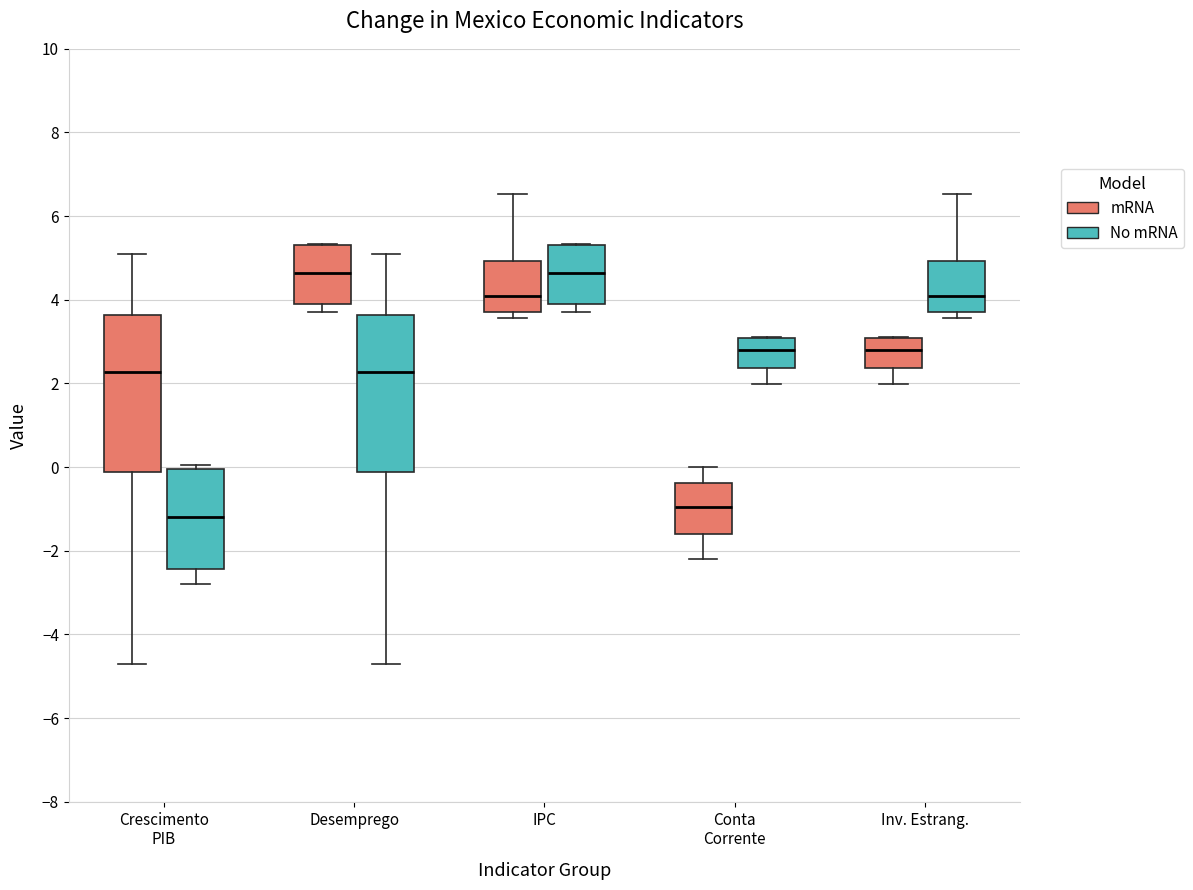

Reading left to right, transcribe this box plot: for each box, give where its median line is, the range the box spans, and where its two whiskers end, as read against the y-axis. The values are not printed on the chart, so give them approximately, as read against the axis.

Crescimento PIB (mRNA): median 2.2, box -0.2 to 3.6, whiskers -4.8 to 5.2
Crescimento PIB (No mRNA): median -1.2, box -2.4 to 0.0, whiskers -2.8 to 0.0 (just above the box's upper edge)
Desemprego (mRNA): median 4.6, box 4.0 to 5.4, whiskers 3.8 to 5.4
Desemprego (No mRNA): median 2.2, box -0.2 to 3.6, whiskers -4.8 to 5.2
IPC (mRNA): median 4.0, box 3.8 to 5.0, whiskers 3.6 to 6.6
IPC (No mRNA): median 4.6, box 4.0 to 5.4, whiskers 3.8 to 5.4
Conta Corrente (mRNA): median -1.0, box -1.6 to -0.4, whiskers -2.2 to 0.0
Conta Corrente (No mRNA): median 2.8, box 2.4 to 3.0, whiskers 2.0 to 3.2
Inv. Estrang. (mRNA): median 2.8, box 2.4 to 3.0, whiskers 2.0 to 3.2
Inv. Estrang. (No mRNA): median 4.0, box 3.8 to 5.0, whiskers 3.6 to 6.6